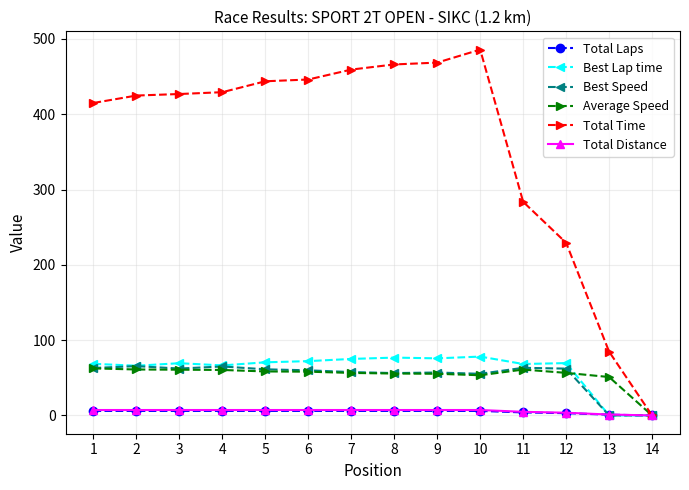

Is this an area chart (filled region under the line)?

No